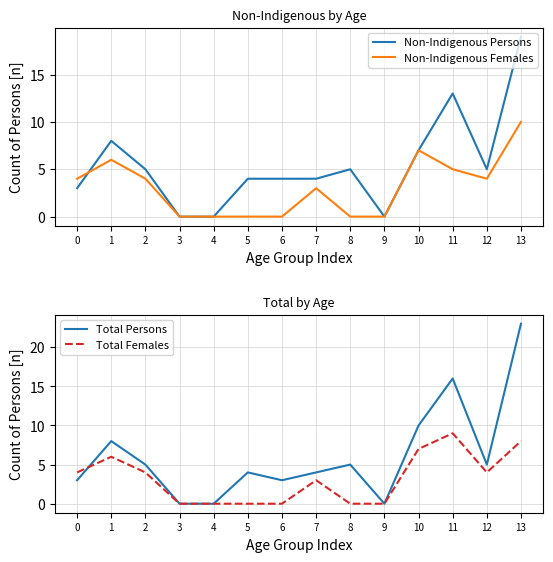

What is the difference between the Total Persons values at 3 and 2?

5